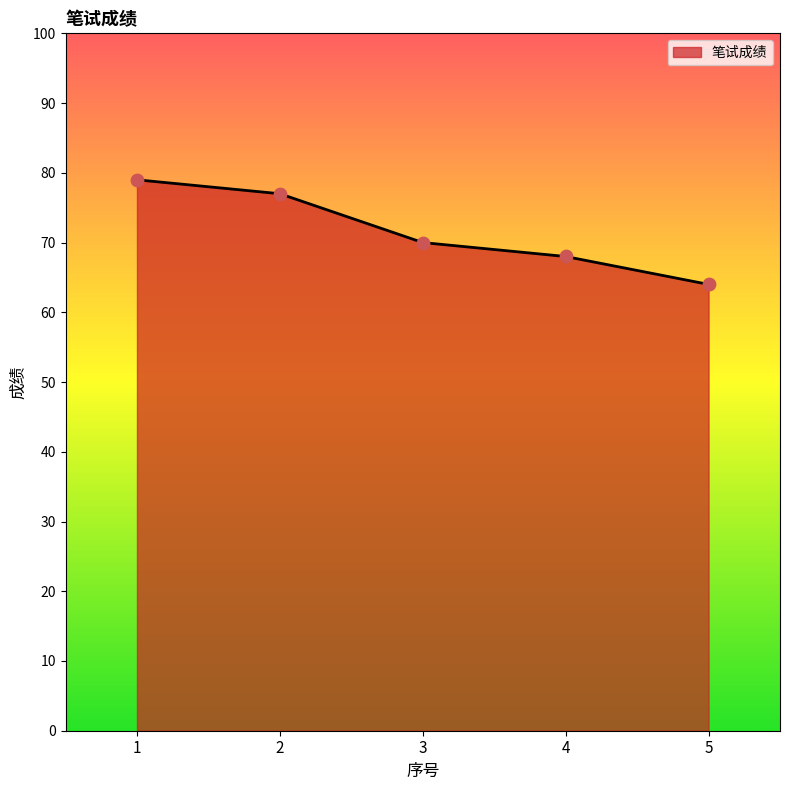

What is the ratio of the value at 1 to the value at 2?

1.0